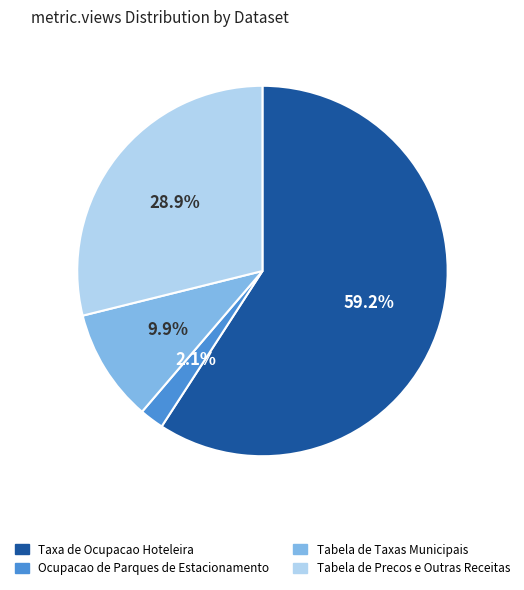

Does Taxa de Ocupacao Hoteleira represent more than half of the total?

Yes